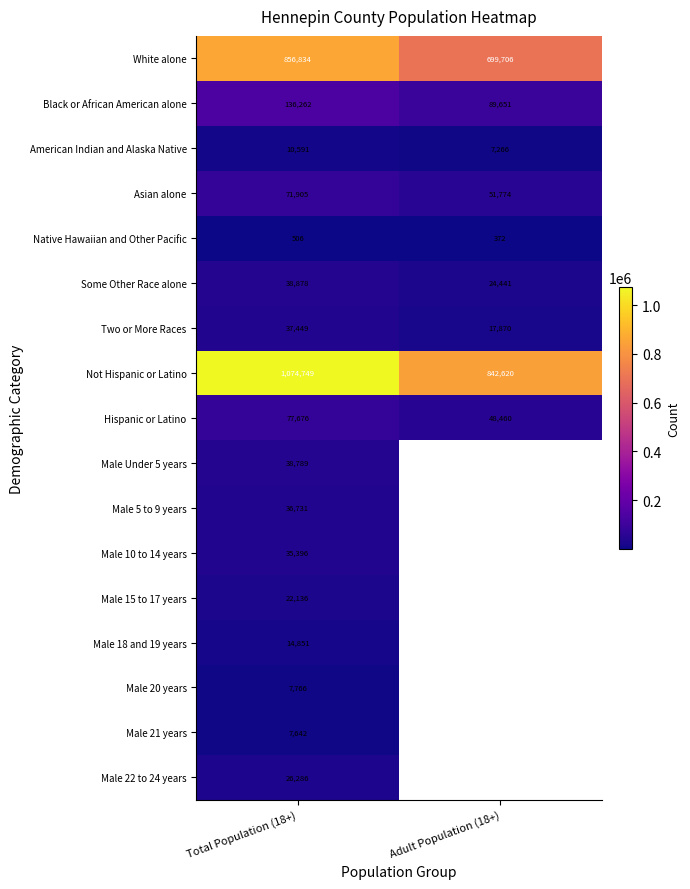

What is the spread (max minus min) of values at Adult Population (18+)?

842248.0